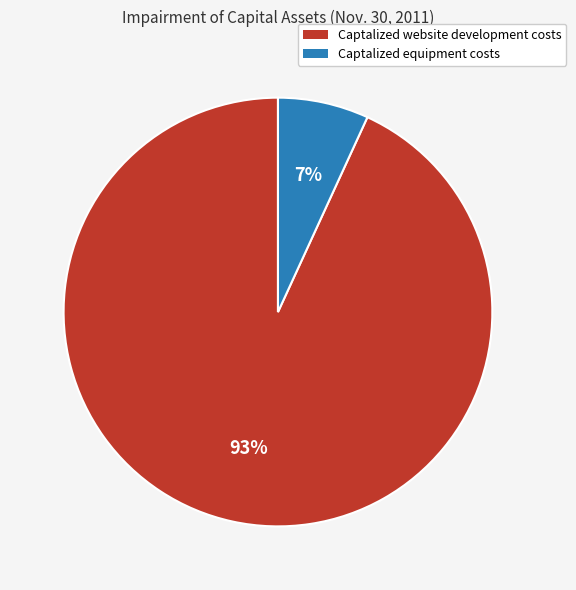

True or false: Captalized equipment costs accounts for 13% of the total.

False